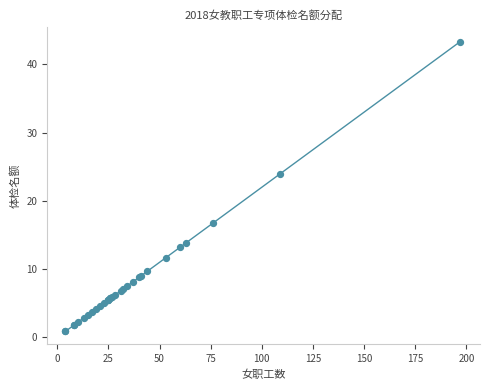

What Y value in the scatter plot is closest to 22?

24.0